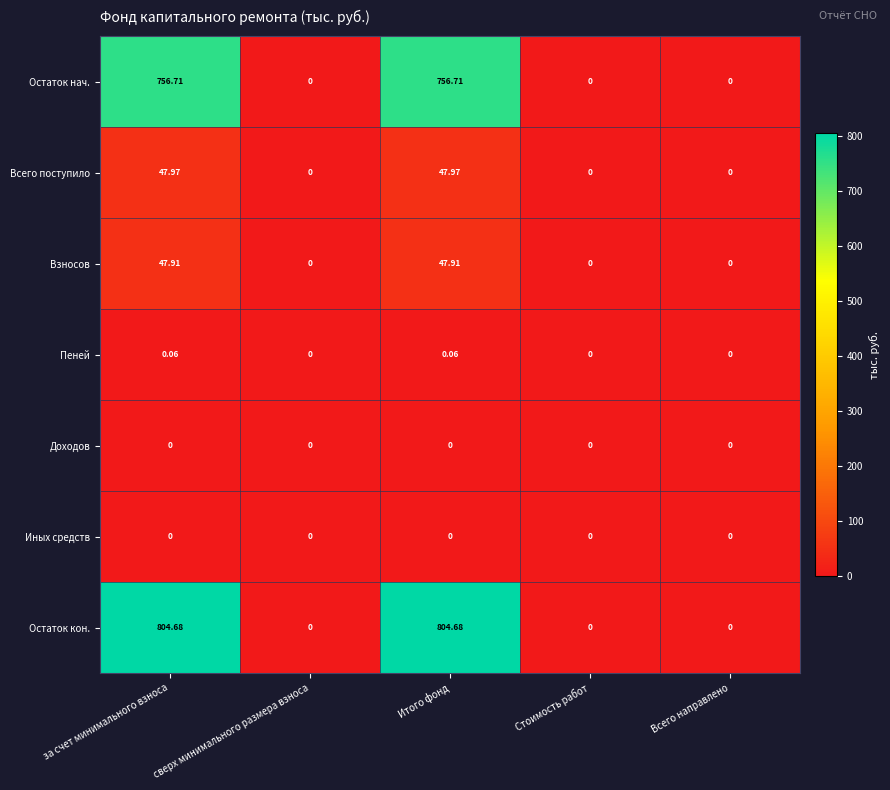

Which series has the largest range (max minus min)?

Остаток кон.